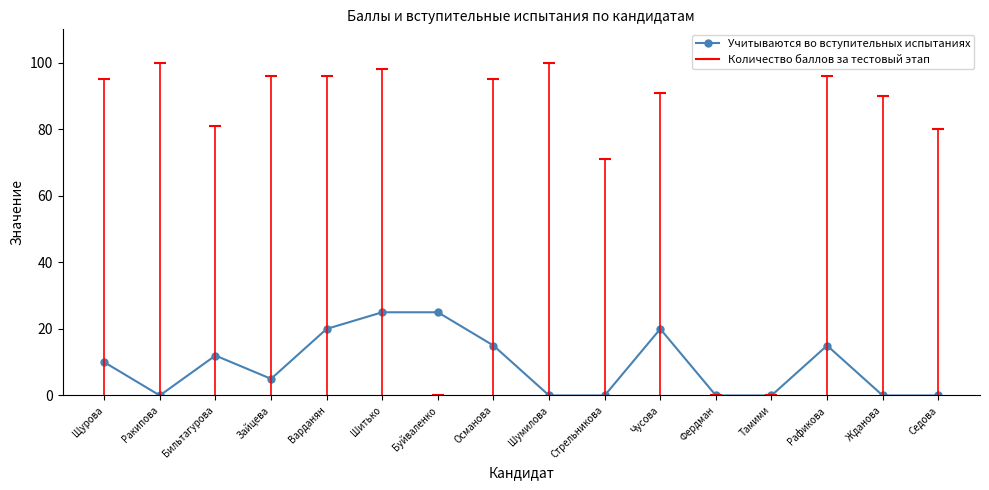

Does the chart have visible grid lines?

No